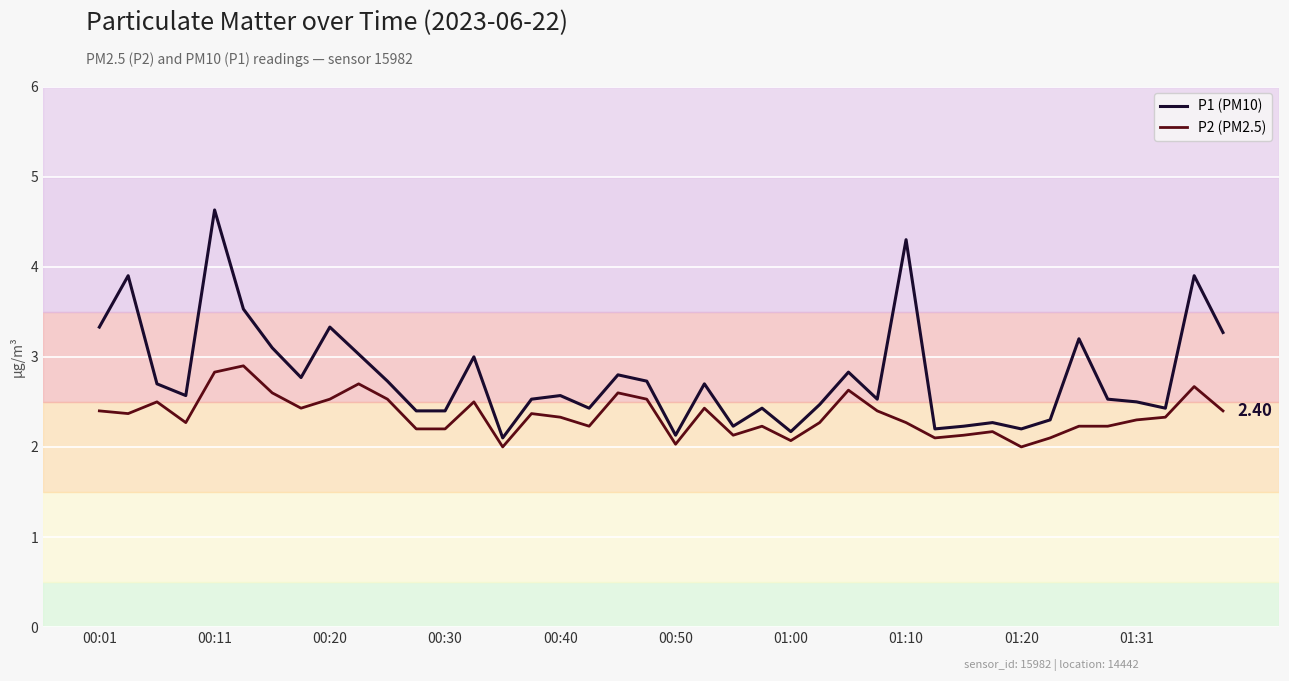

Which series has the largest total across all categories?

P1 (PM10)